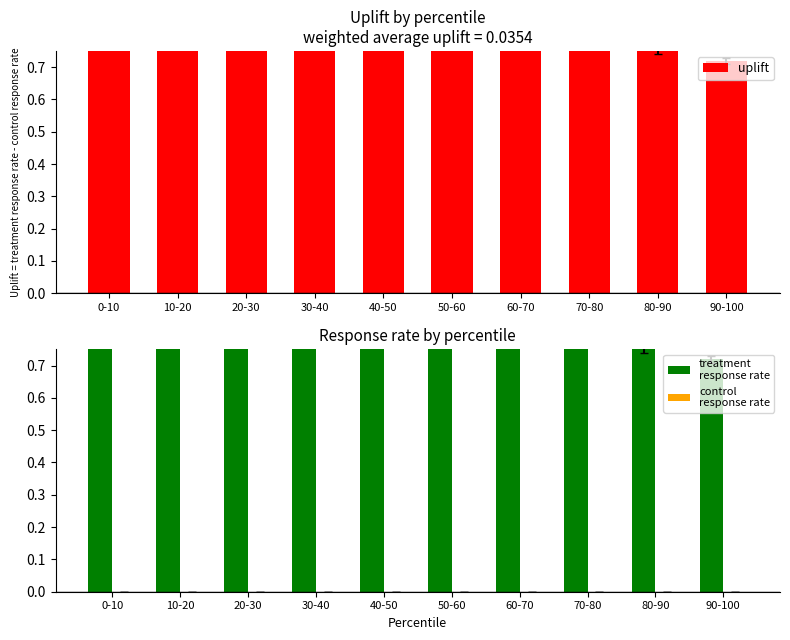

How many distinct data groups are displayed?

3